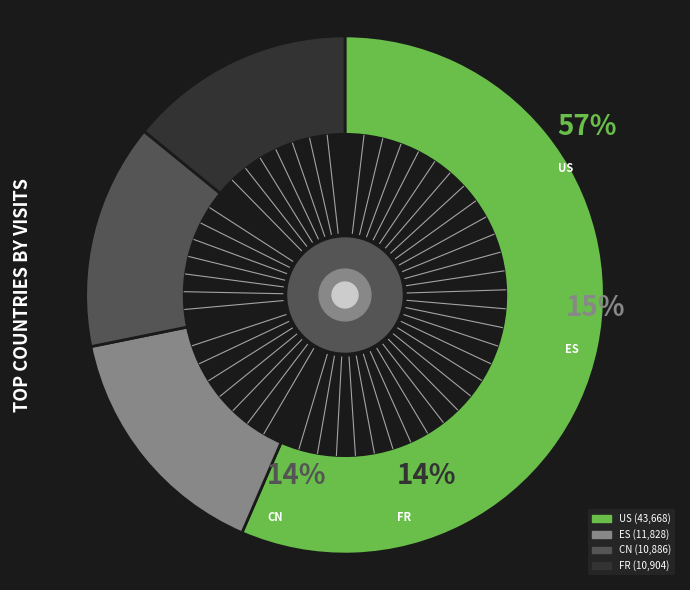

Count the number of slices in the pie.

4